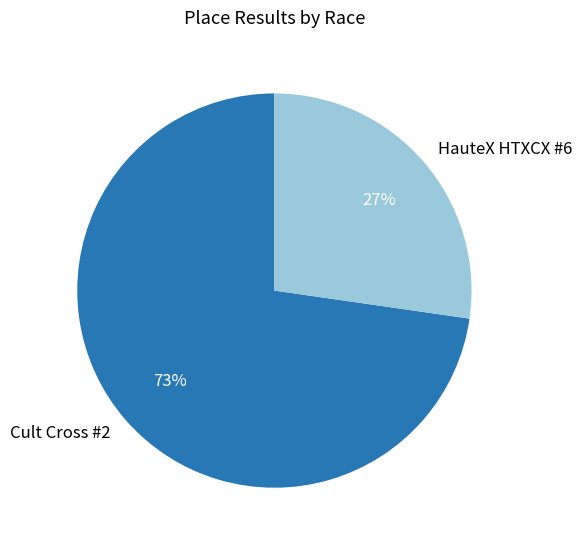

Approximately how many times larger is the value at Cult Cross #2 compared to HauteX HTXCX #6?

2.7